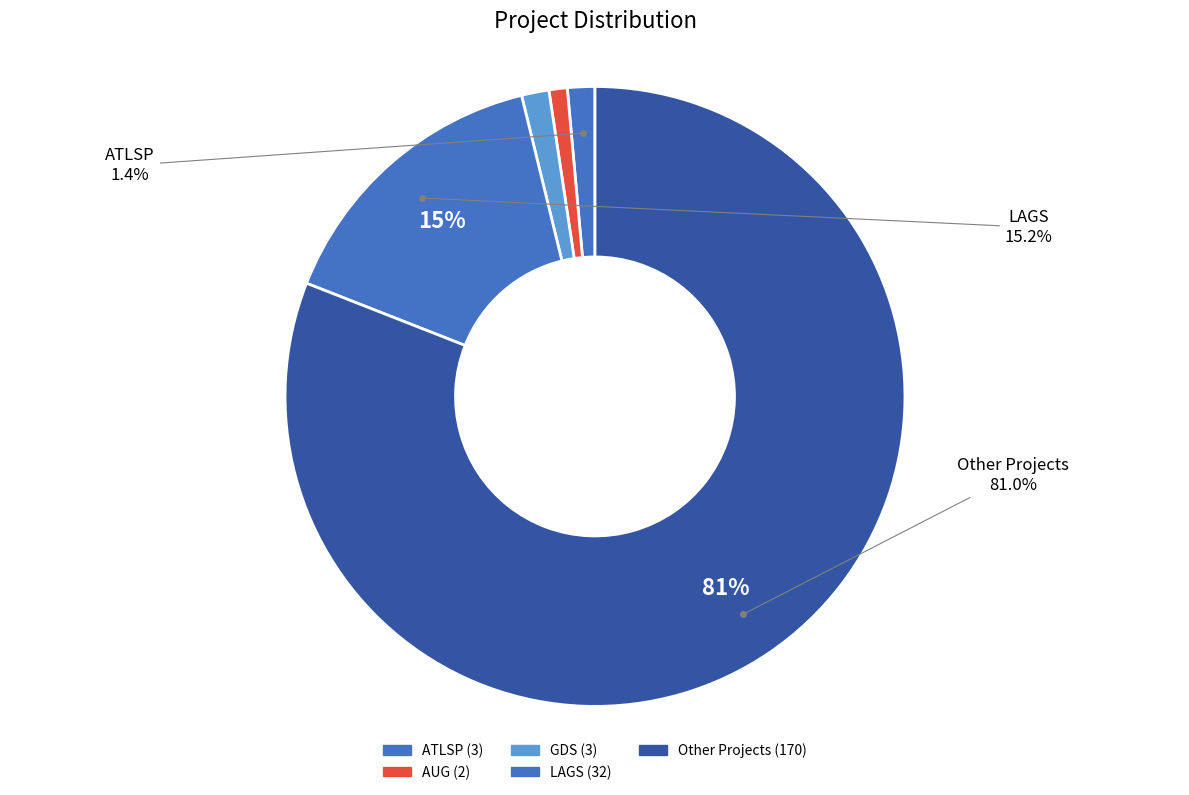

How many slices are in this pie chart?

5